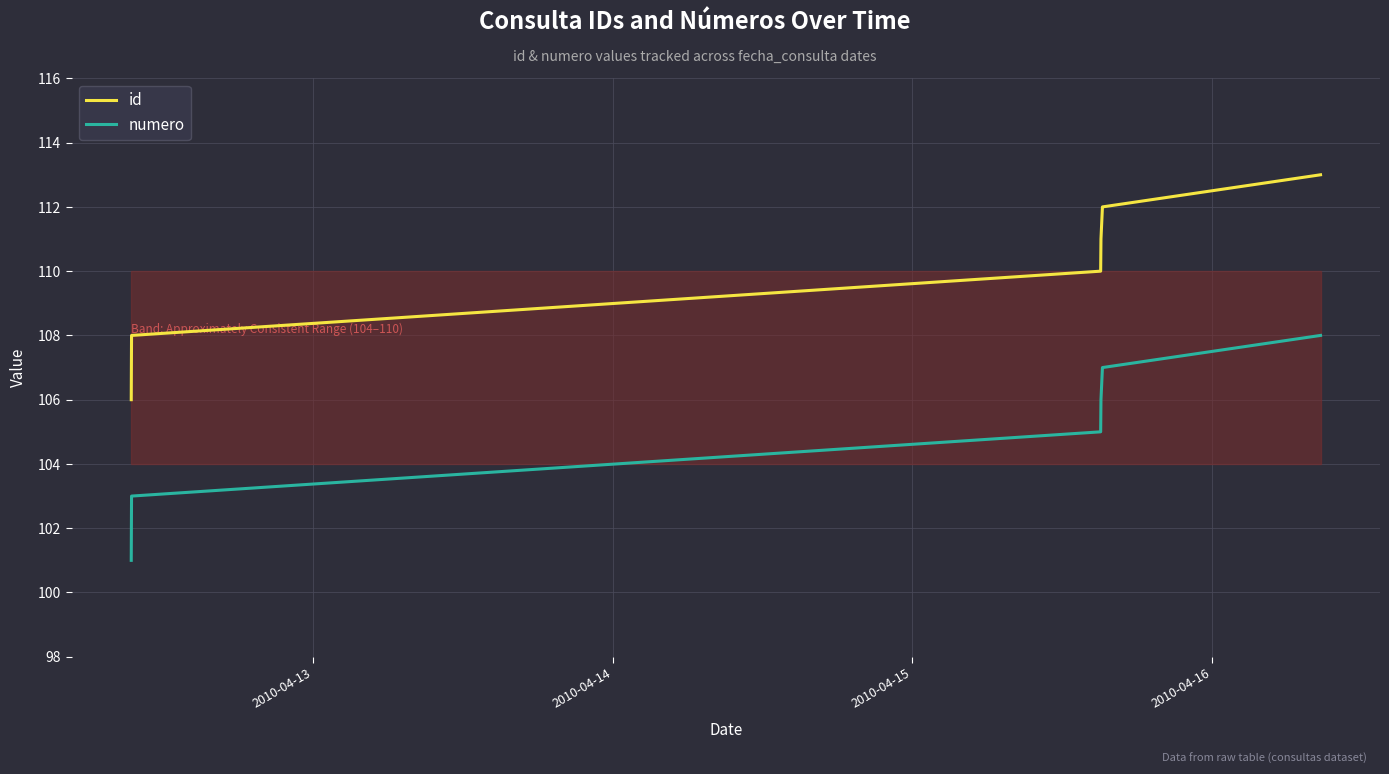

What are all the series names shown in the legend?

id, numero